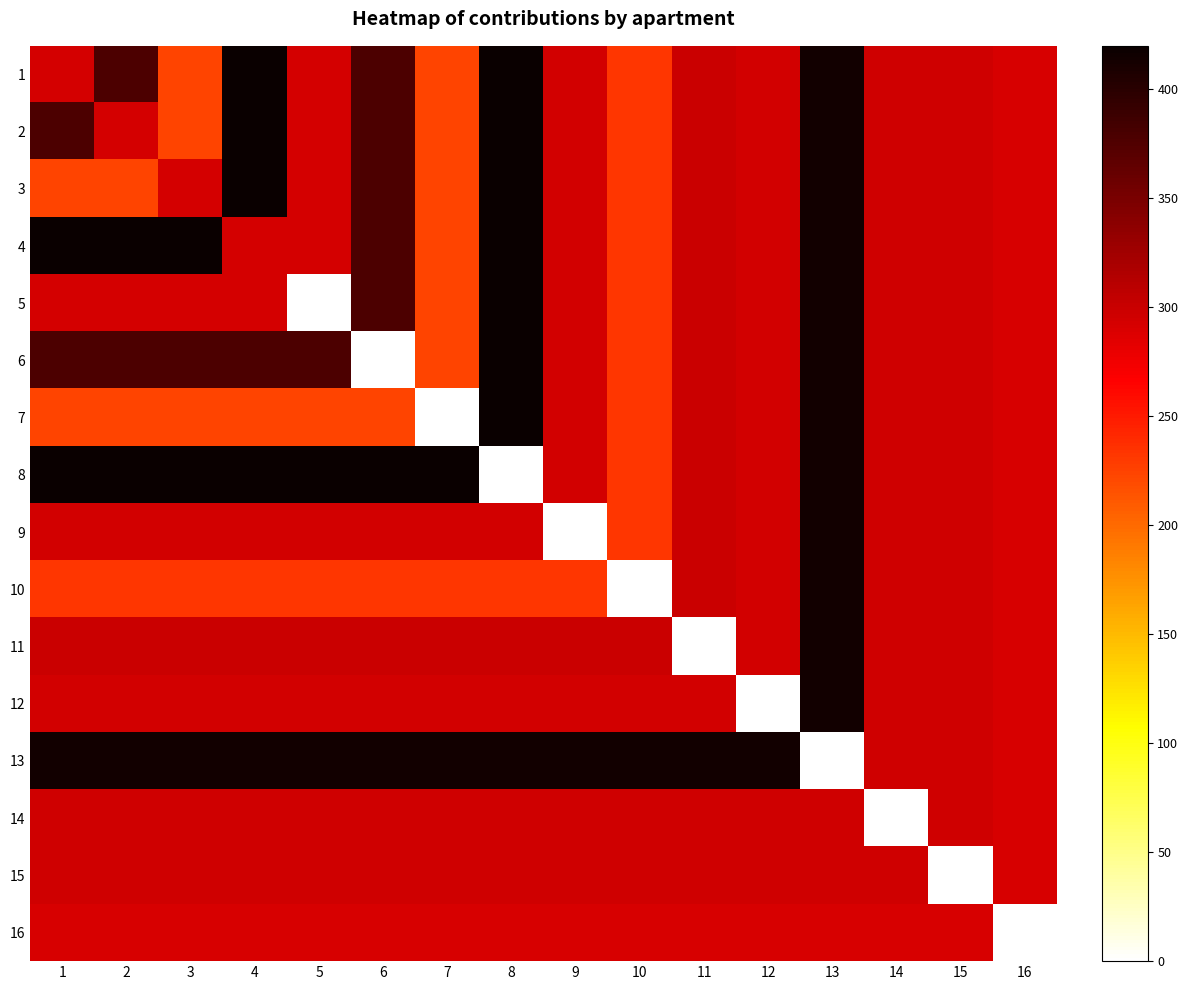

At which category does the chart reach its minimum across all series?

5